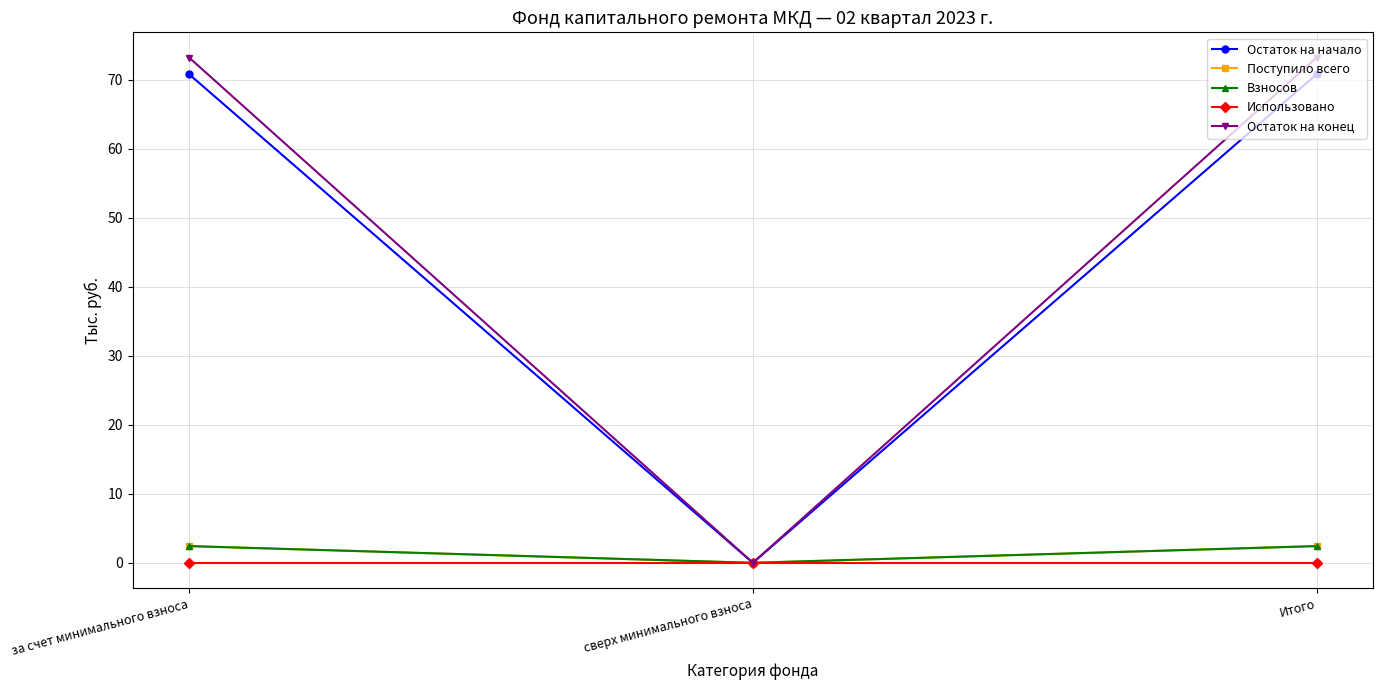

The value of Поступило всего at Итого is 2.4. True or false?

True